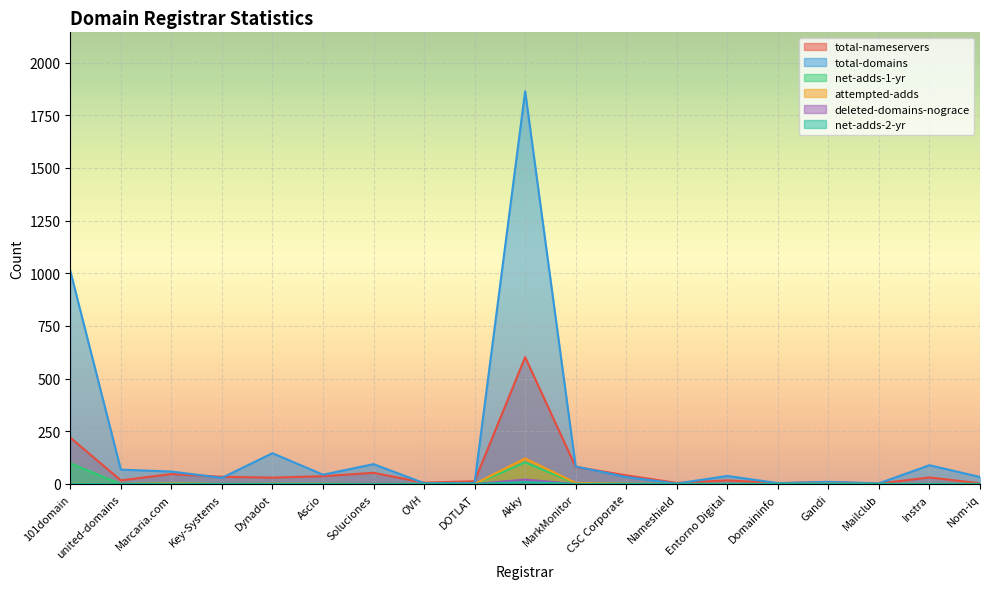

How many interior local valleys does the net-adds-2-yr series have?

1